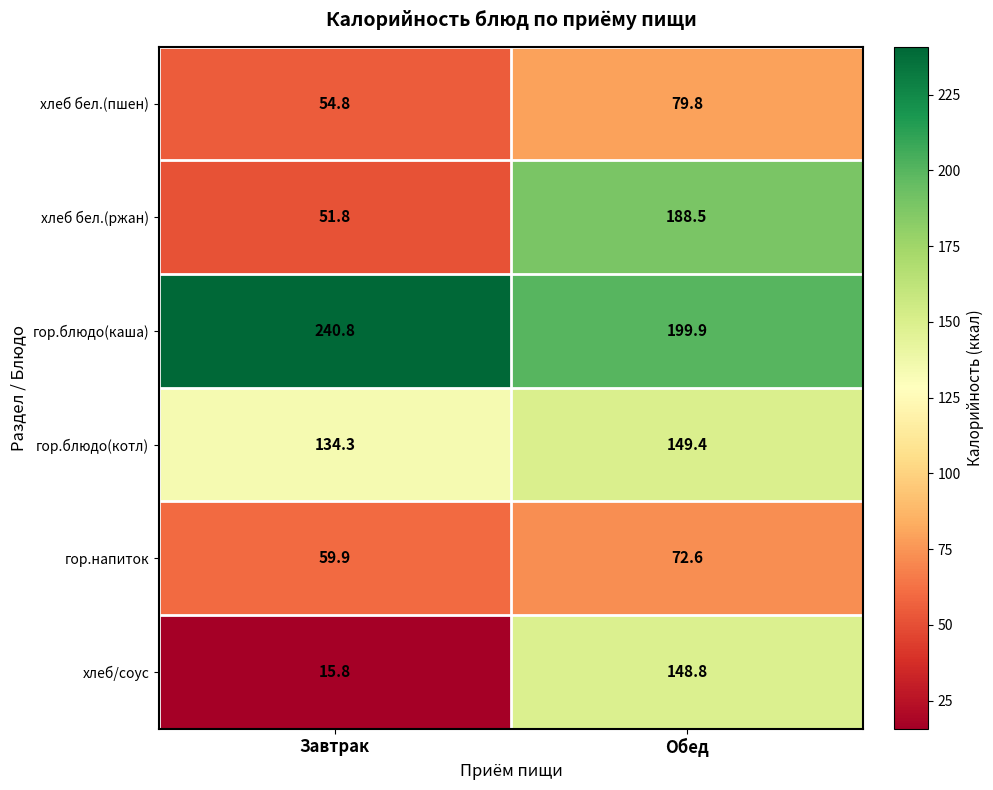

At how many categories does at least one series exceed 100?

2